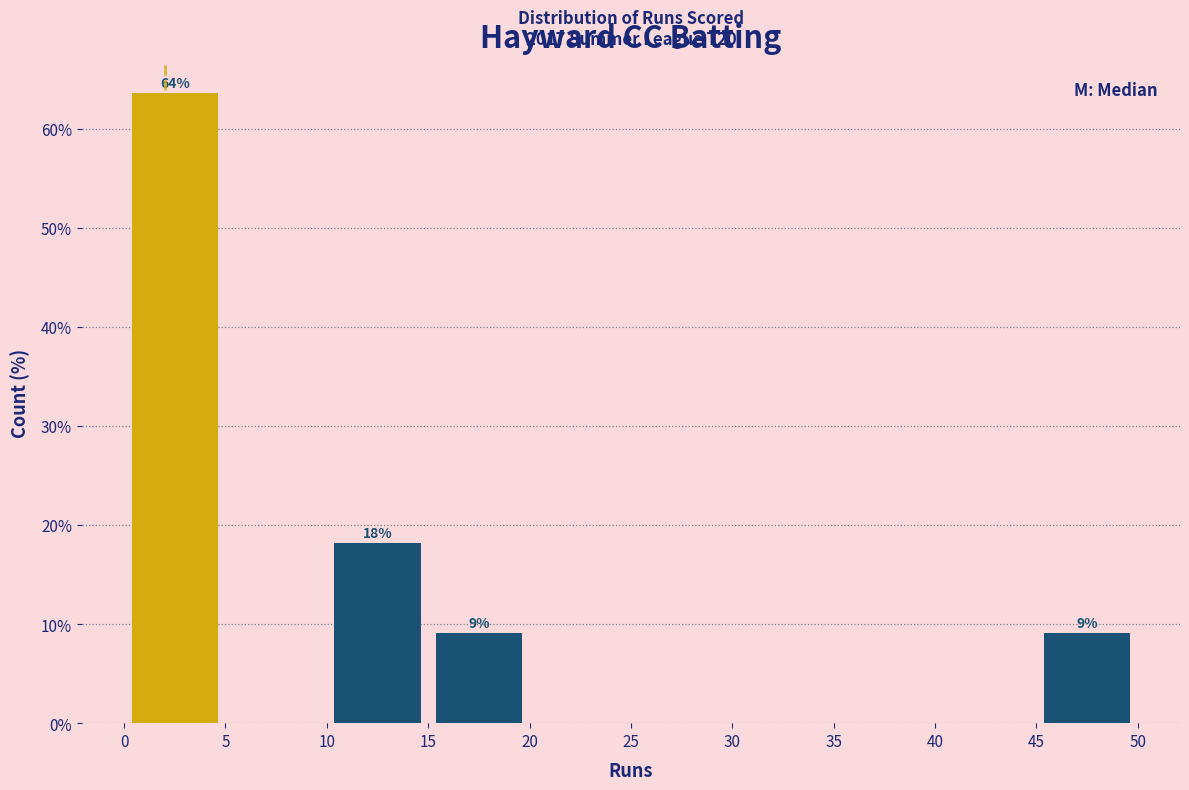

Which range on the x-axis has the tallest bar?

0 to 5